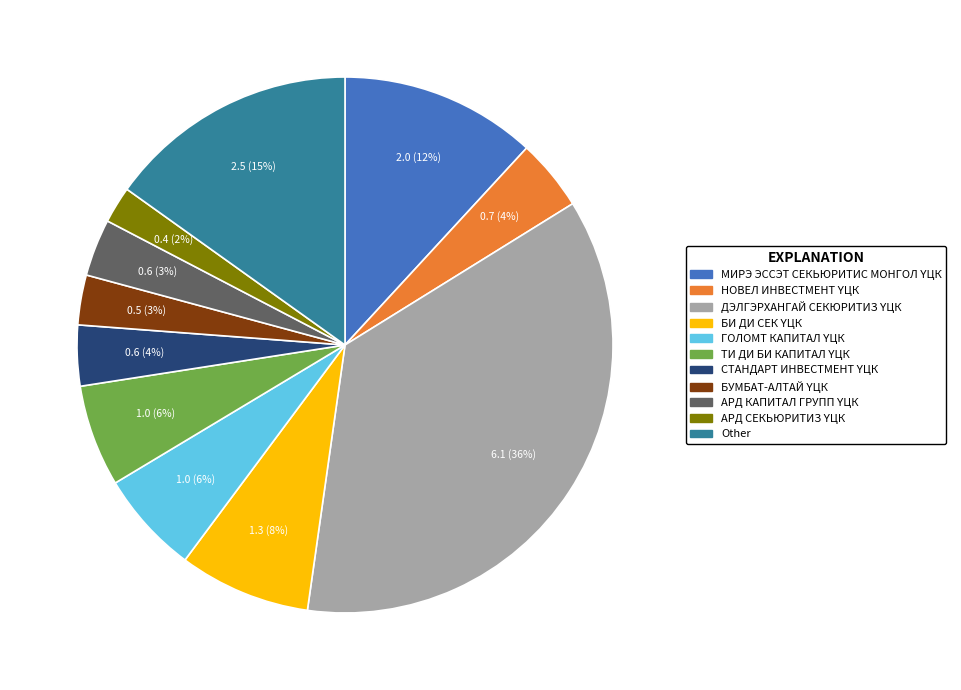

Is there a majority slice in this chart?

No